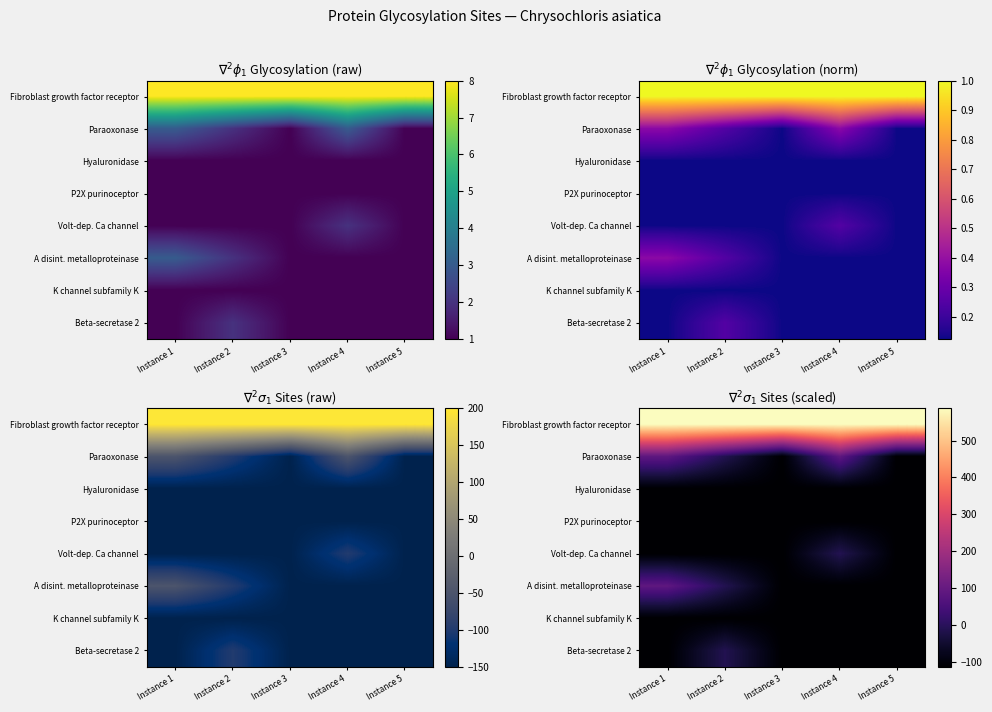

How many series are shown in this chart?

8